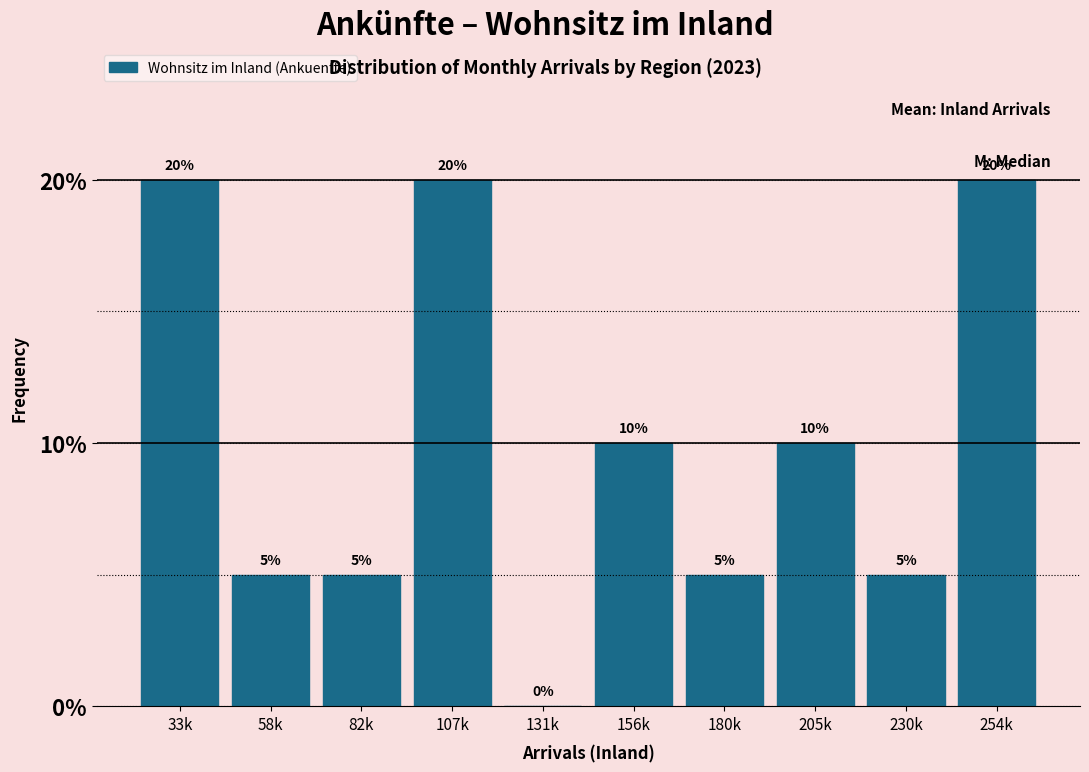

Reading left to right, what are all the values shown in this chart?

33k=20	58k=5	82k=5	107k=20	131k=0	156k=10	180k=5	205k=10	230k=5	254k=20